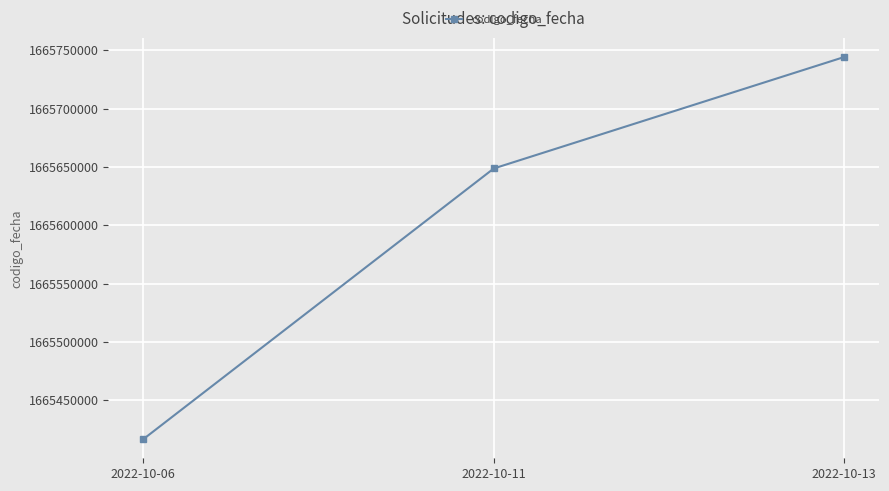

At which category does the chart reach its peak across all series?

2022-10-13